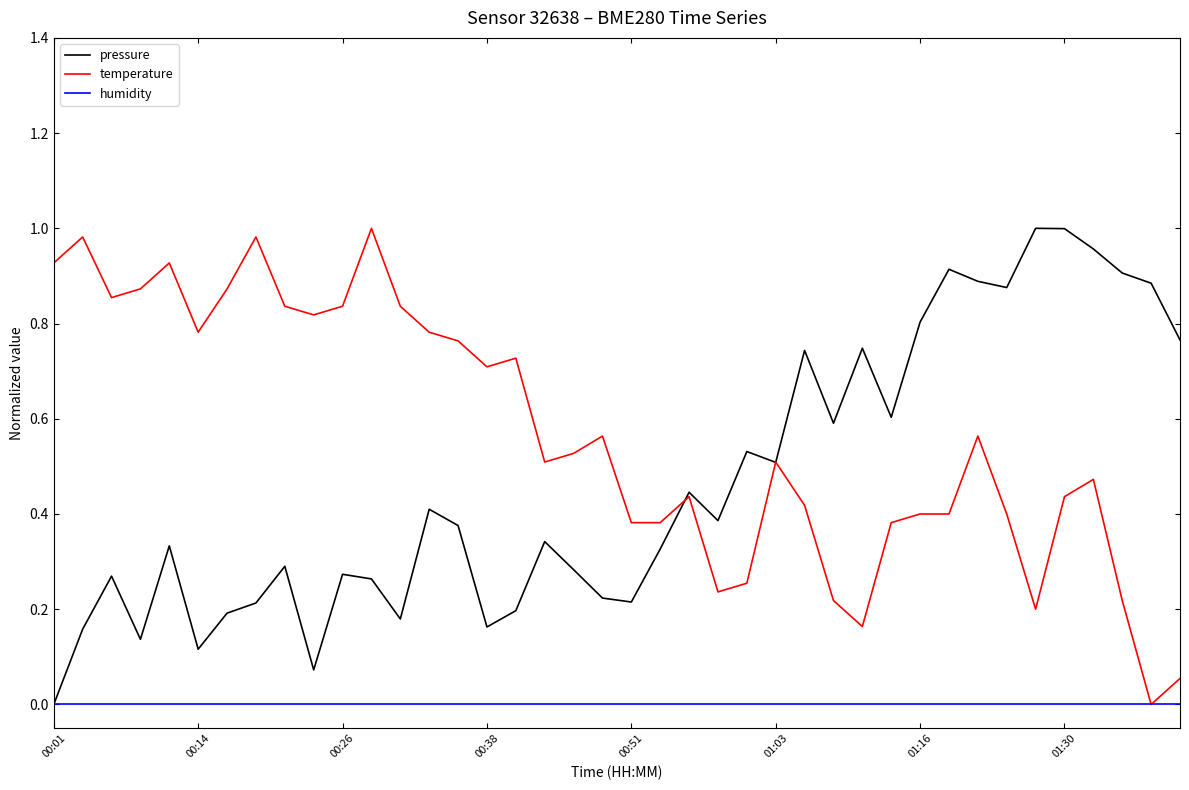

Which series has the largest total across all categories?

temperature